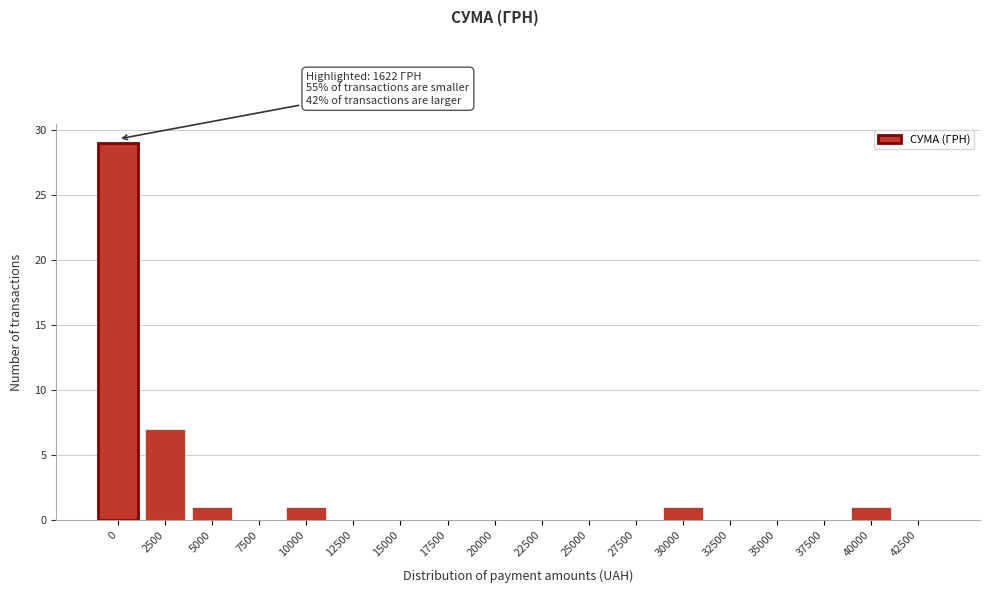

Reading left to right, list all the values displayed in this chart.

0=29	2500=7	5000=1	7500=0	10000=1	12500=0	15000=0	17500=0	20000=0	22500=0	25000=0	27500=0	30000=1	32500=0	35000=0	37500=0	40000=1	42500=0